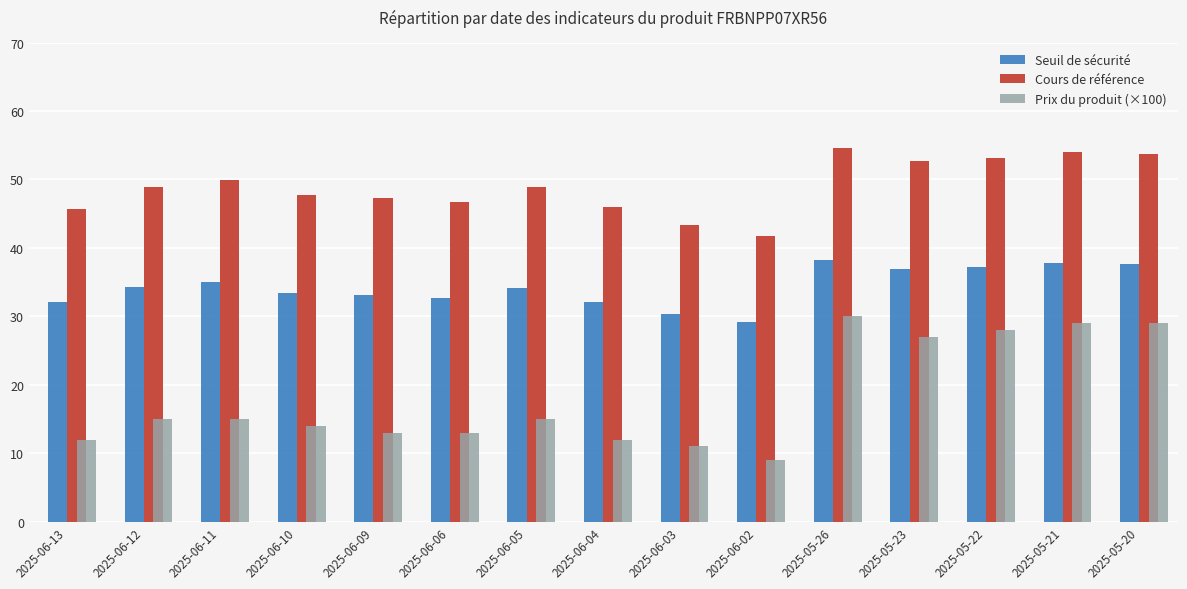

What is the average value of the Seuil de sécurité series?

34.3